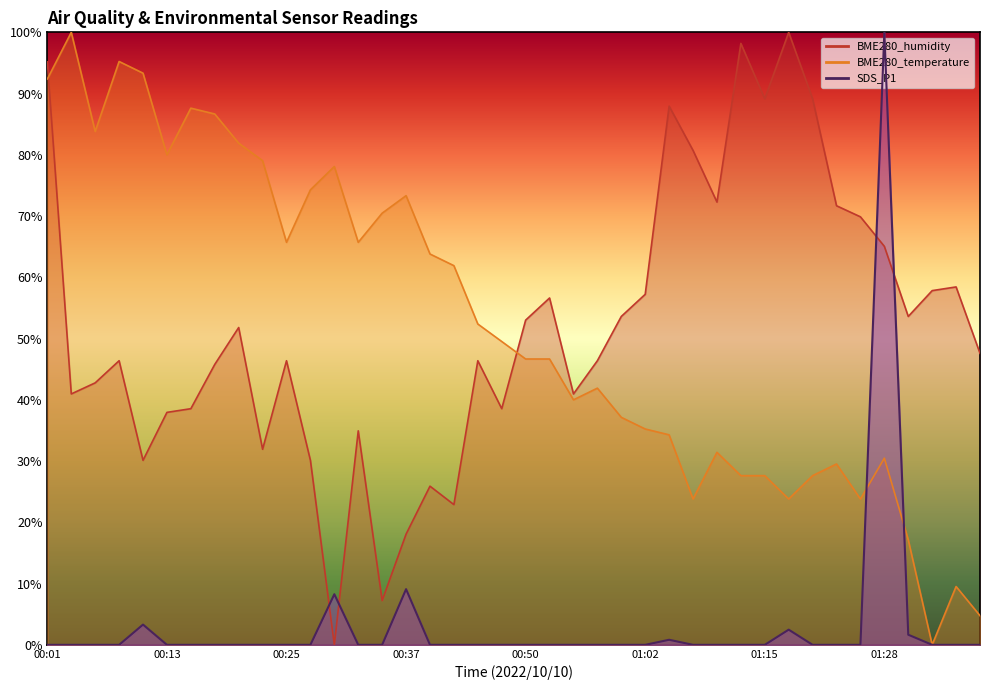

What position from the right is 00:16?

34